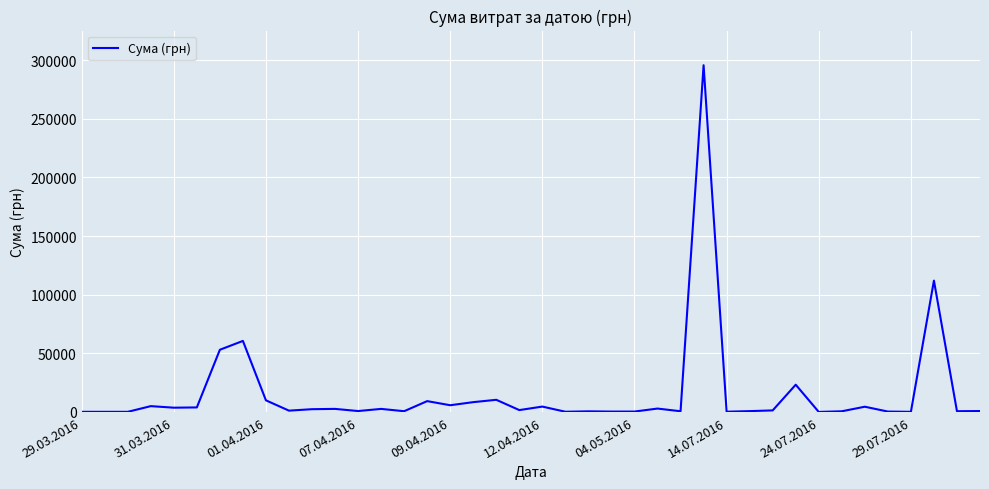

What is the greatest value displayed?

295638.6